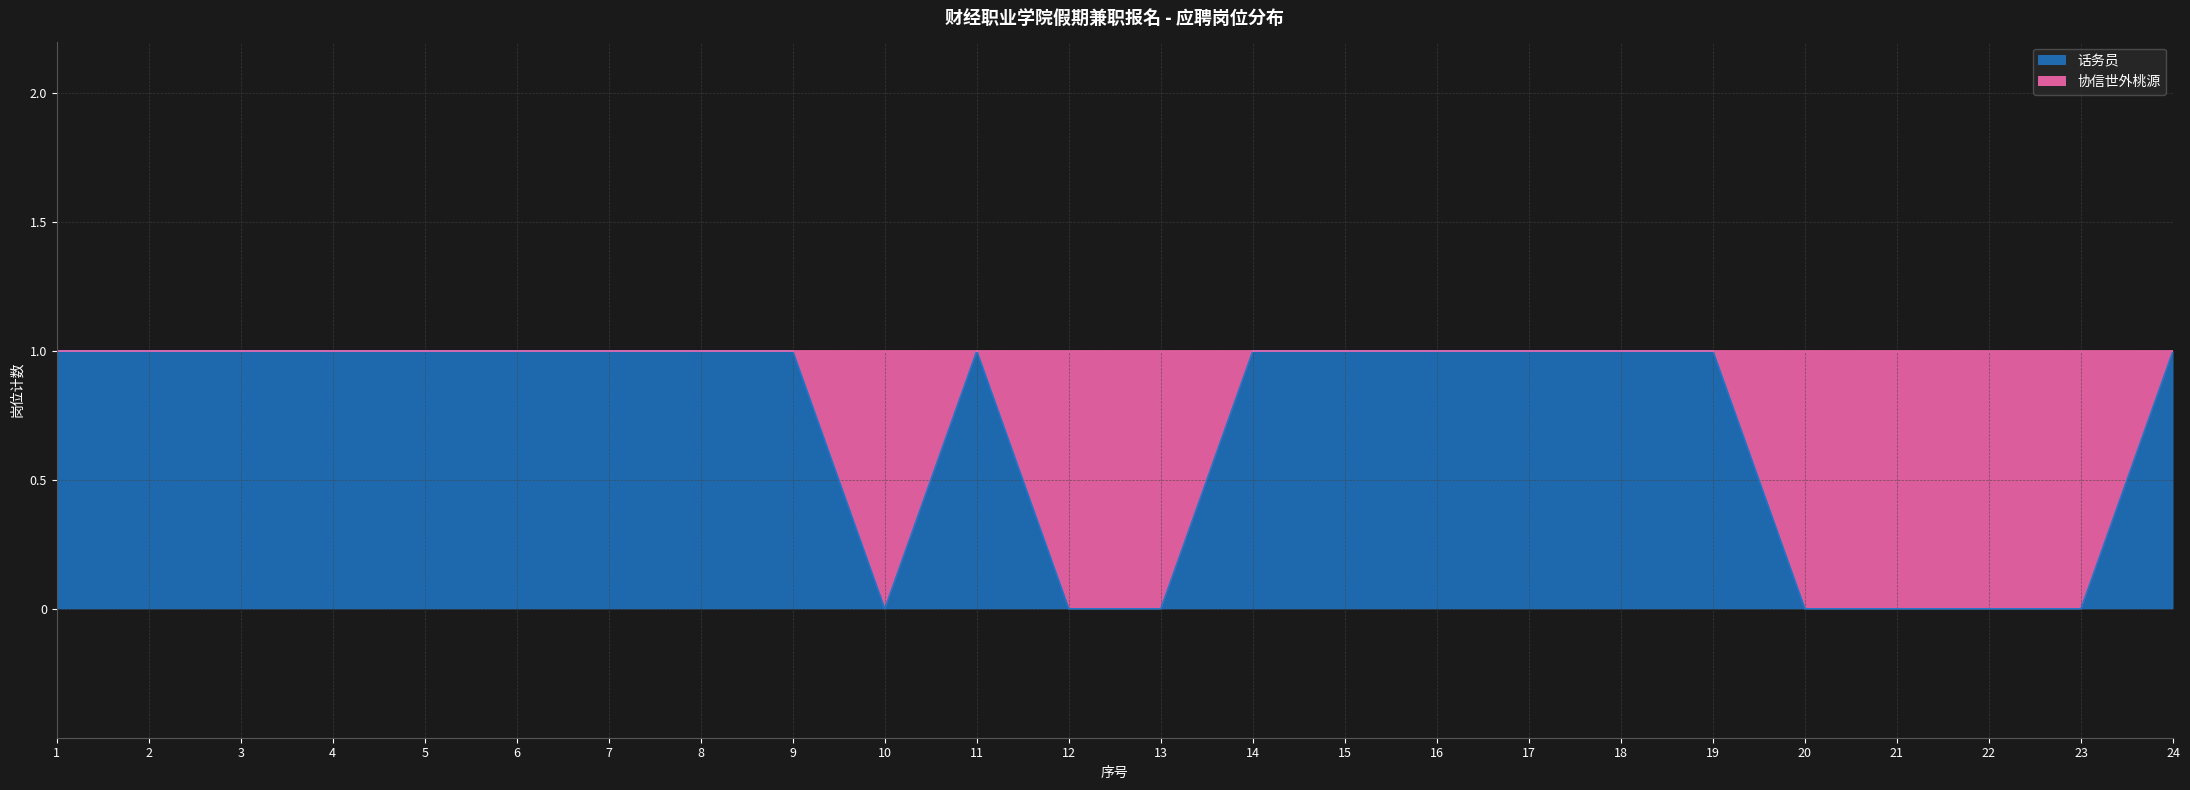

What is the maximum value shown in the chart?

1